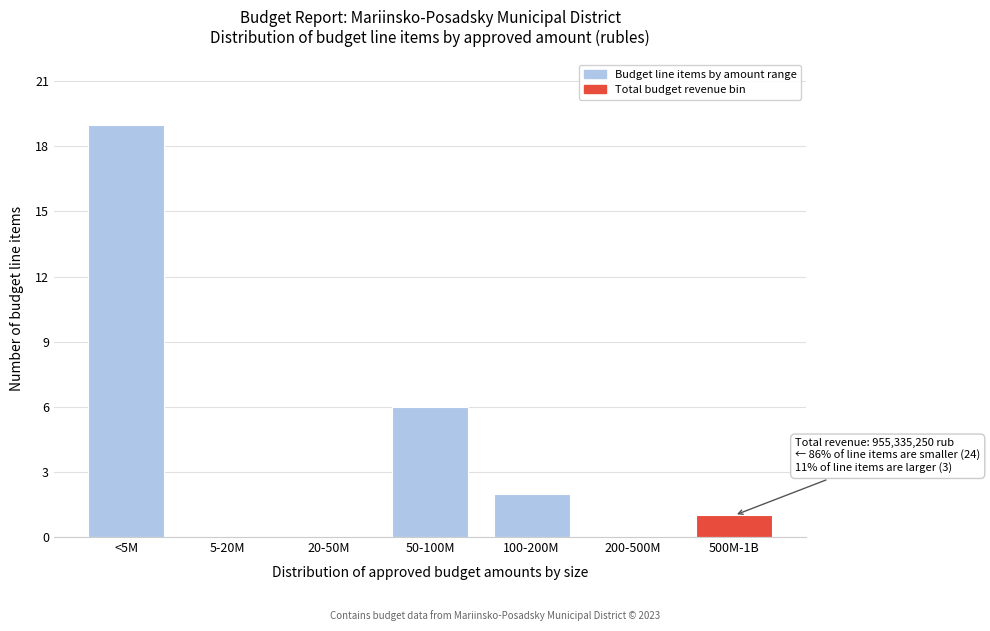

Reading left to right, list all the values displayed in this chart.

<5M=19	5-20M=0	20-50M=0	50-100M=6	100-200M=2	200-500M=0	500M-1B=1